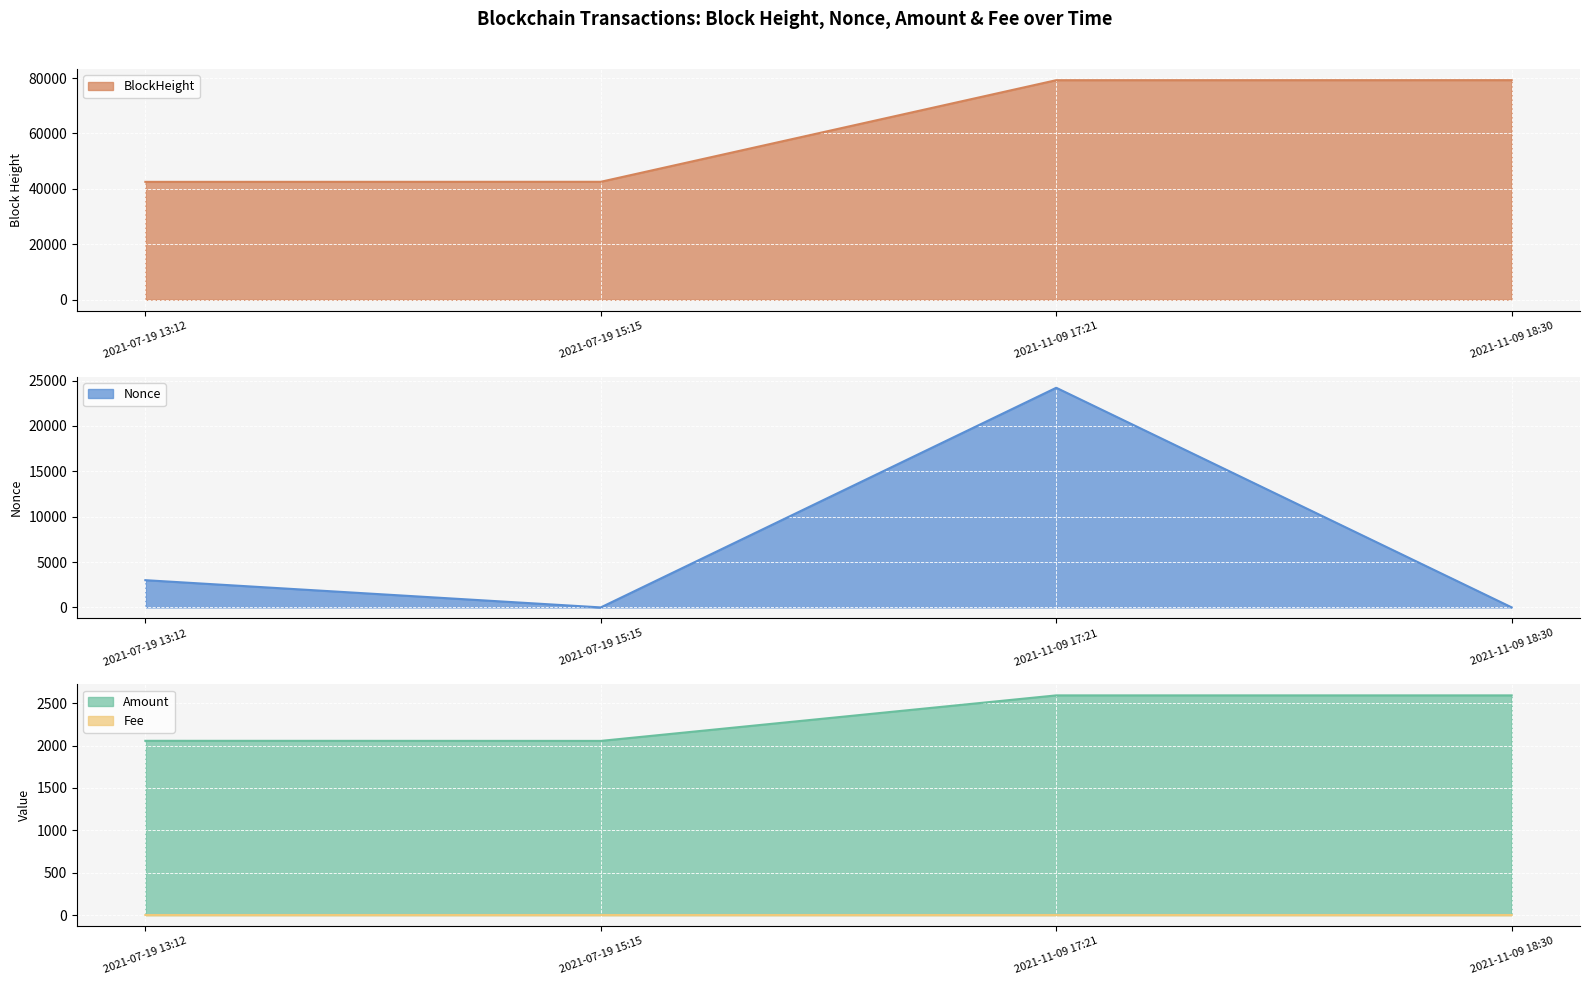

How many interior local valleys does the Amount series have?

1